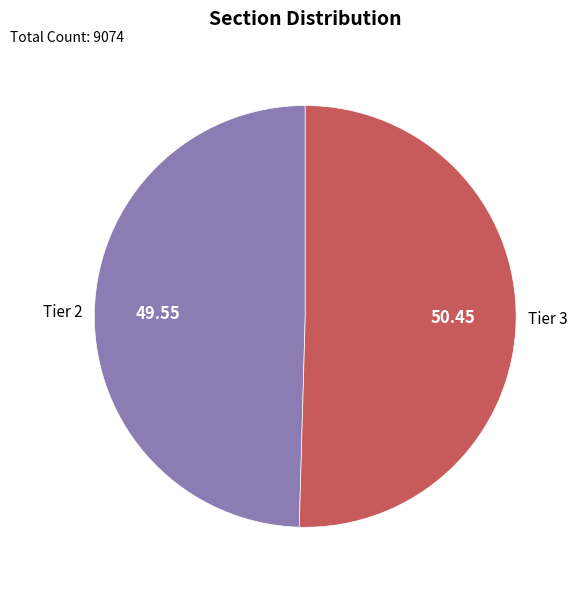

Is there any slice that represents more than half of the pie?

Yes